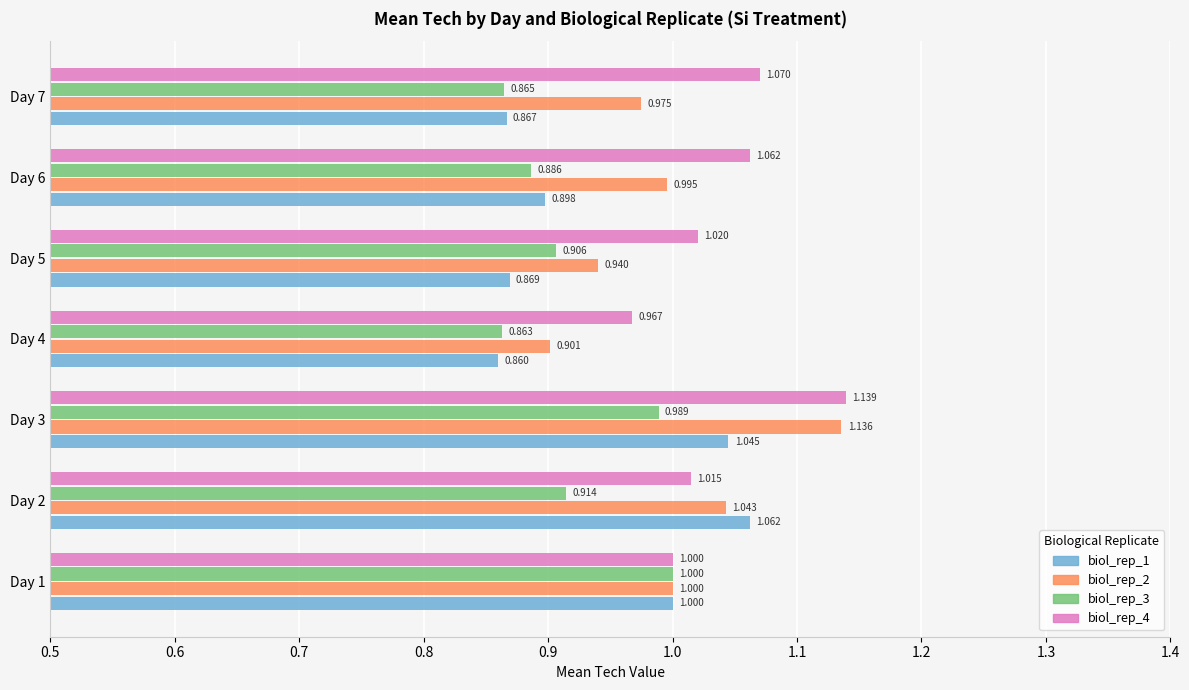

Rank the series by their average value, from highest to lowest.

biol_rep_4, biol_rep_2, biol_rep_1, biol_rep_3